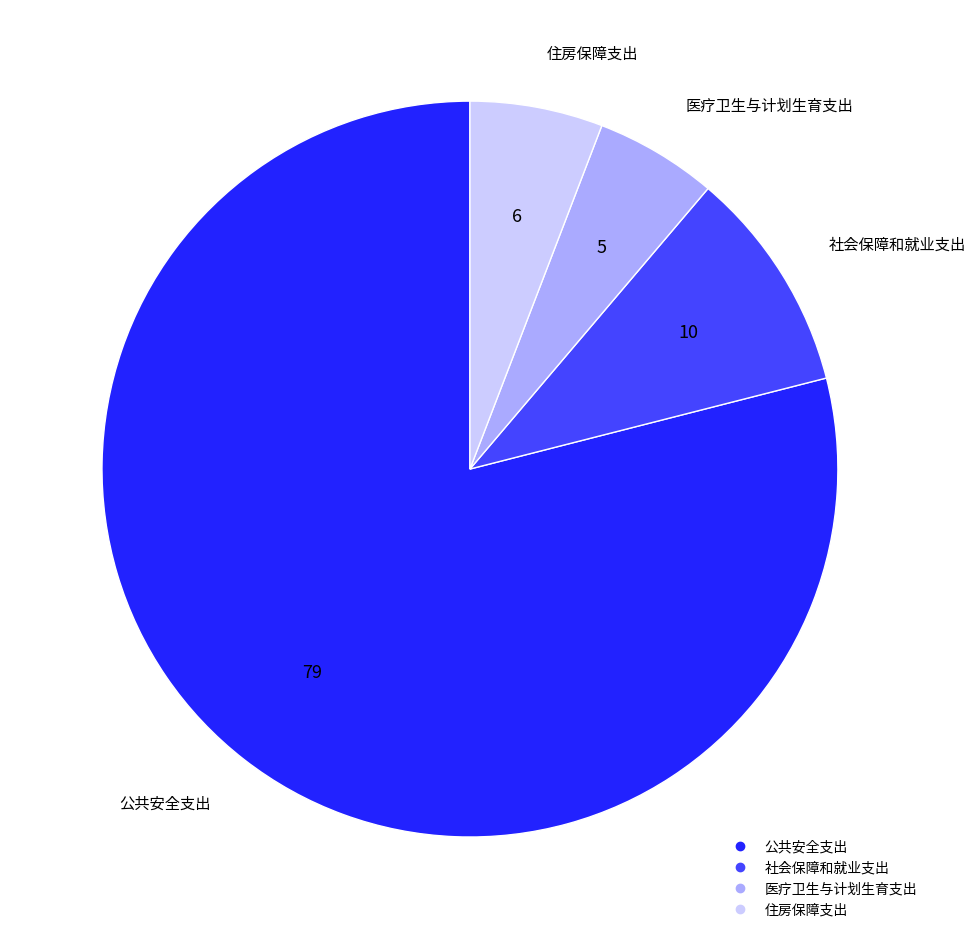

Which slice is the largest?

公共安全支出